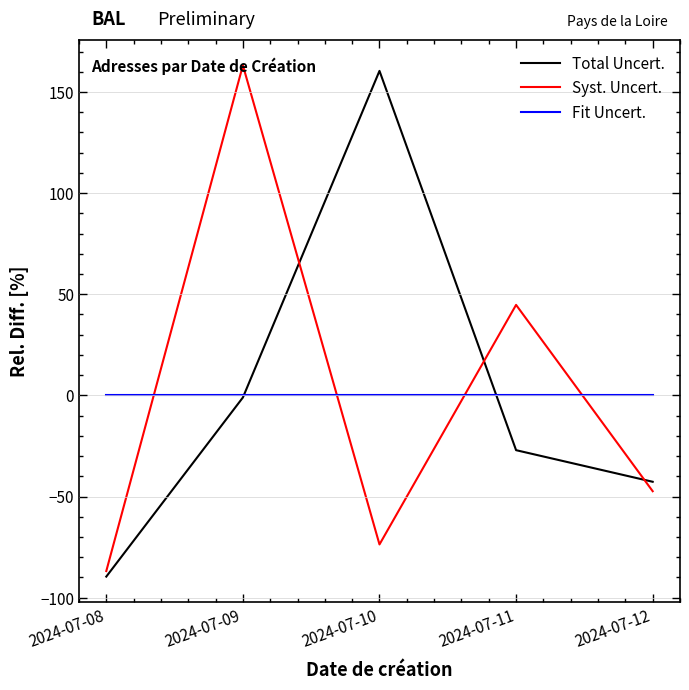

Rank the series at 2024-07-10 from highest to lowest value.

Total Uncert., Fit Uncert., Syst. Uncert.